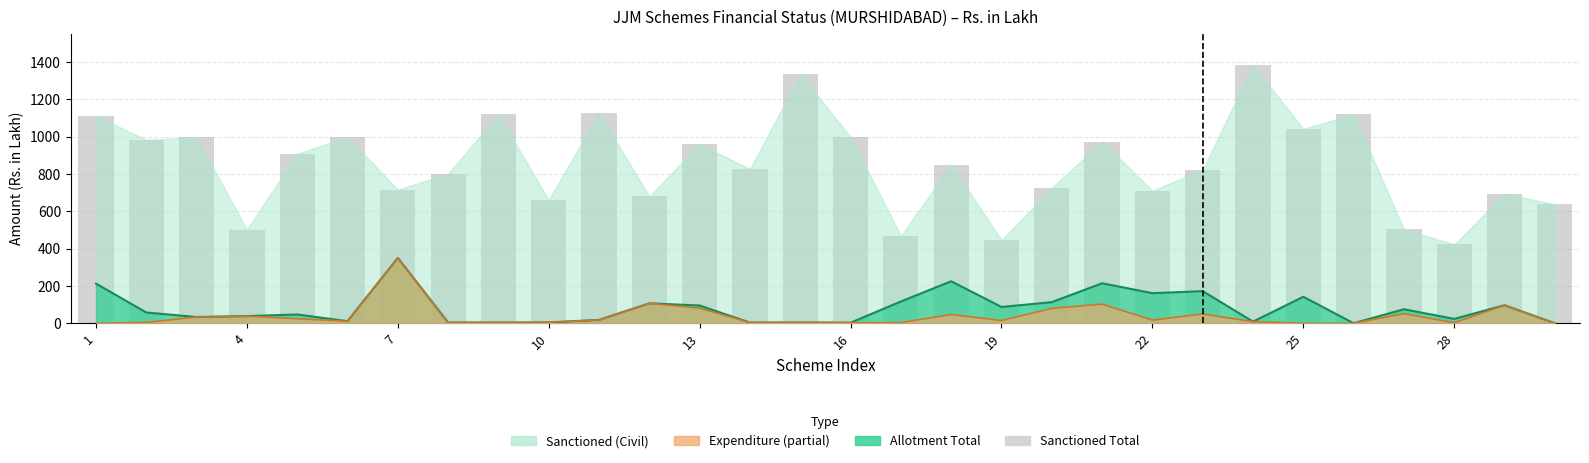

Reading left to right, list all the values displayed in this chart.

1111.3	981.9	996.9	501.3	907.4	998.5	715.3	800.8	1118.5	660.7	1126.4	679.2	959.6	826.0	1333.1	998.0	467.7	849.6	444.8	724.7	973.1	710.3	821.6	1383.6	1041.0	1119.7	503.4	422.3	694.7	636.2